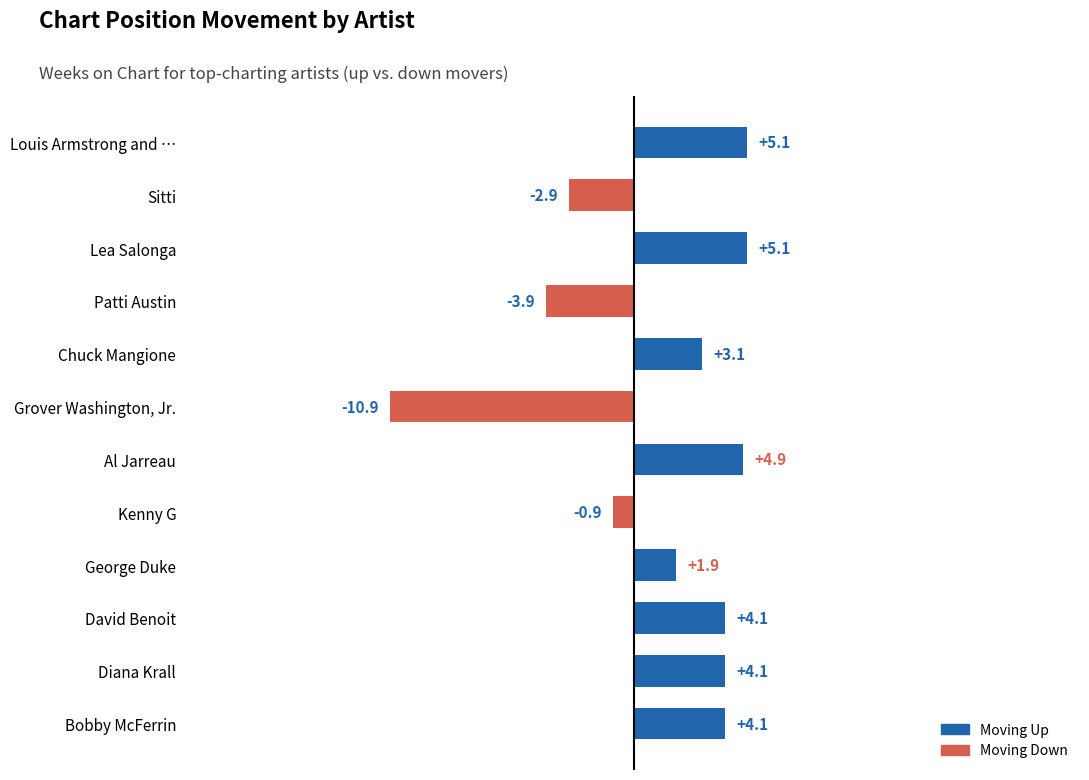

The value of down at Kenny G is -0.3. True or false?

False